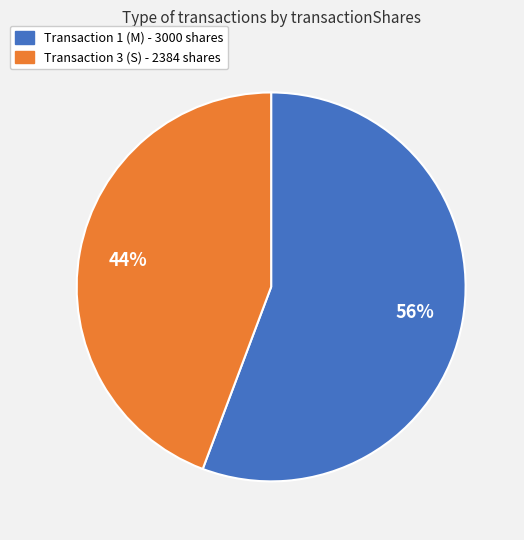

Which has a higher value, Transaction 3 (S) - 2384 shares or Transaction 1 (M) - 3000 shares?

Transaction 1 (M) - 3000 shares